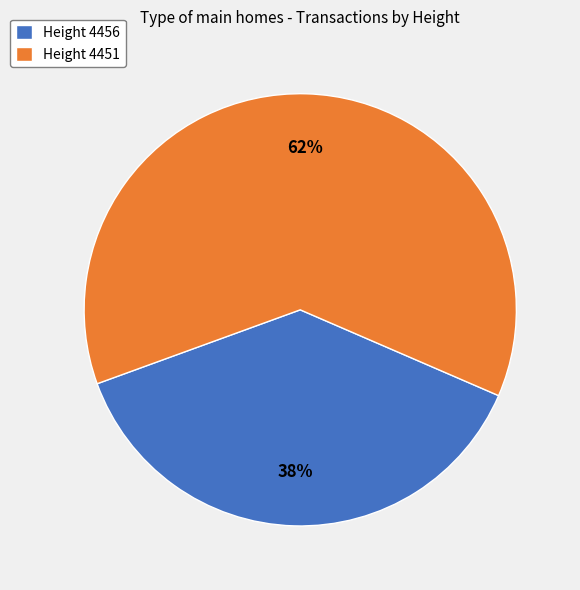

Do Height 4456 and Height 4451 together represent more than half of the pie?

Yes